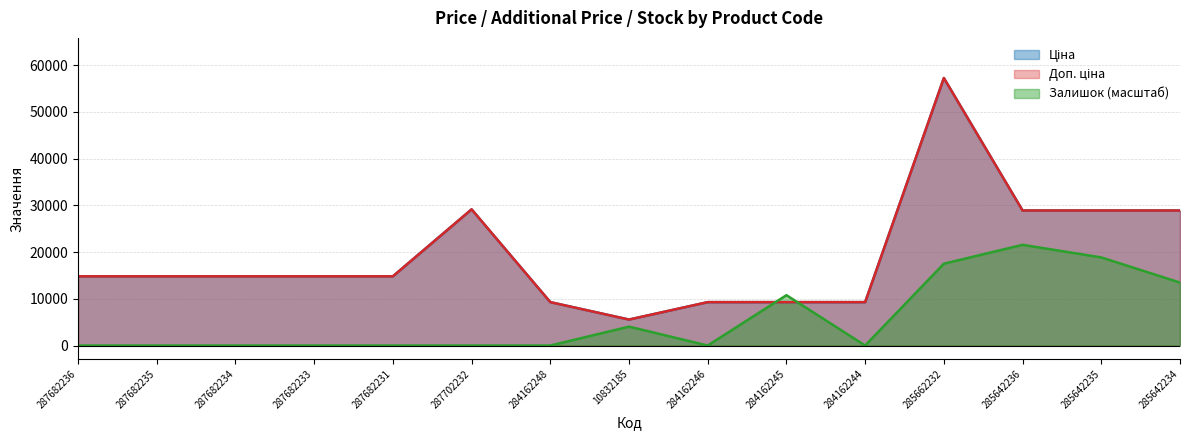

At which label does Залишок reach its minimum?

287682236